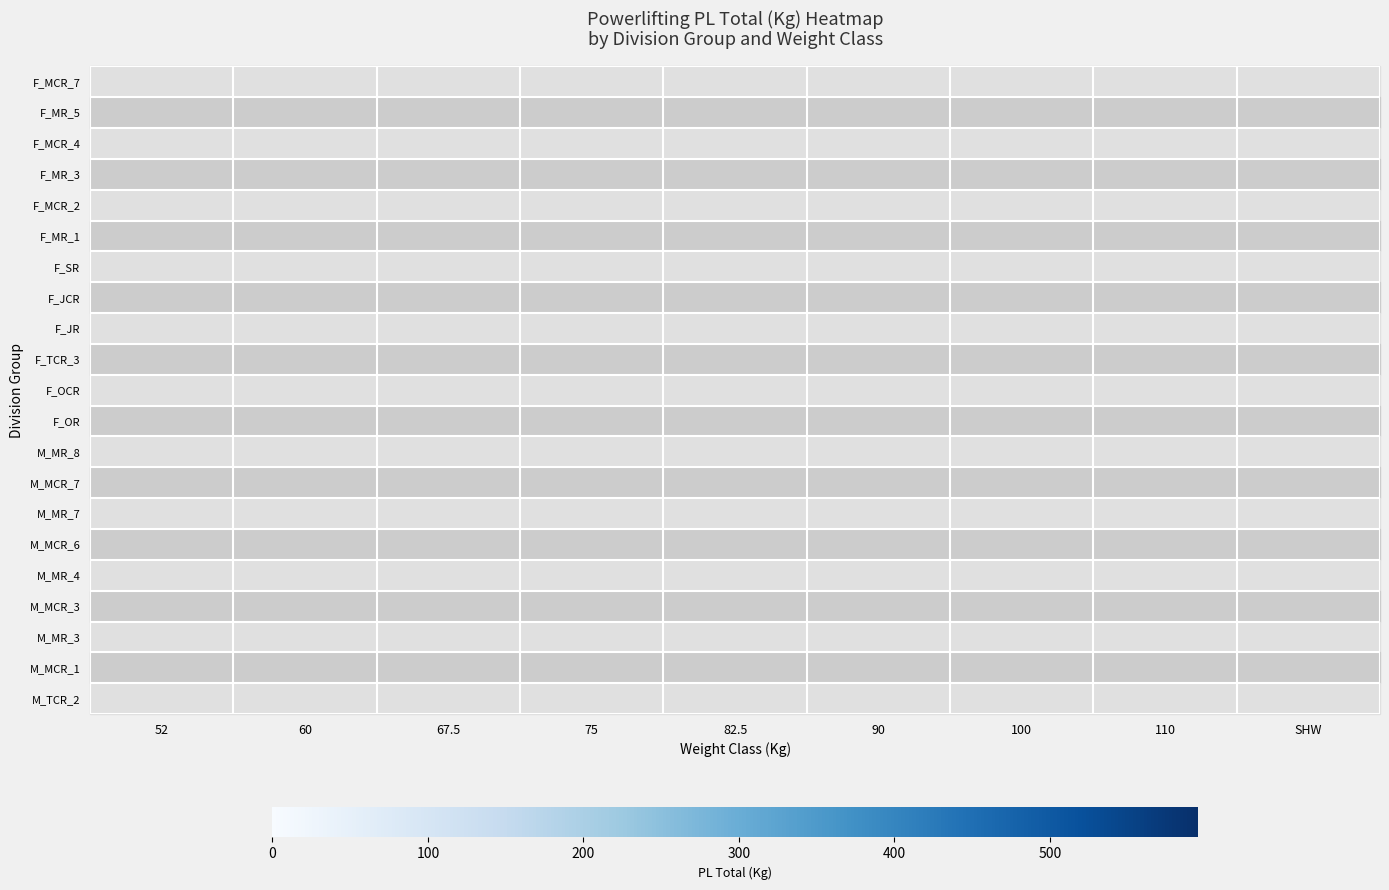

List the series in order of their overall mean, highest first.

F_MCR_7, F_MR_5, F_MCR_4, F_MR_3, F_MCR_2, F_MR_1, F_SR, F_JCR, F_JR, F_TCR_3, F_OCR, F_OR, M_MR_8, M_MCR_7, M_MR_7, M_MCR_6, M_MR_4, M_MCR_3, M_MR_3, M_MCR_1, M_TCR_2